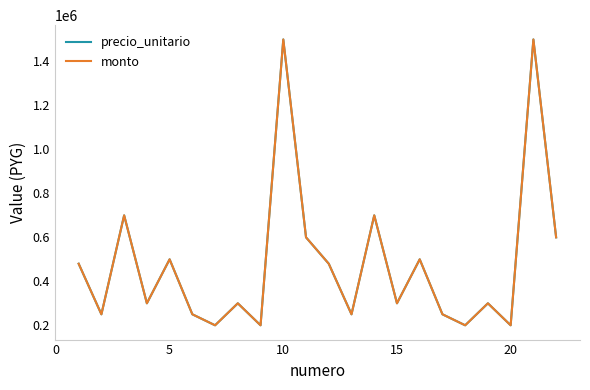

Does the chart have visible grid lines?

No